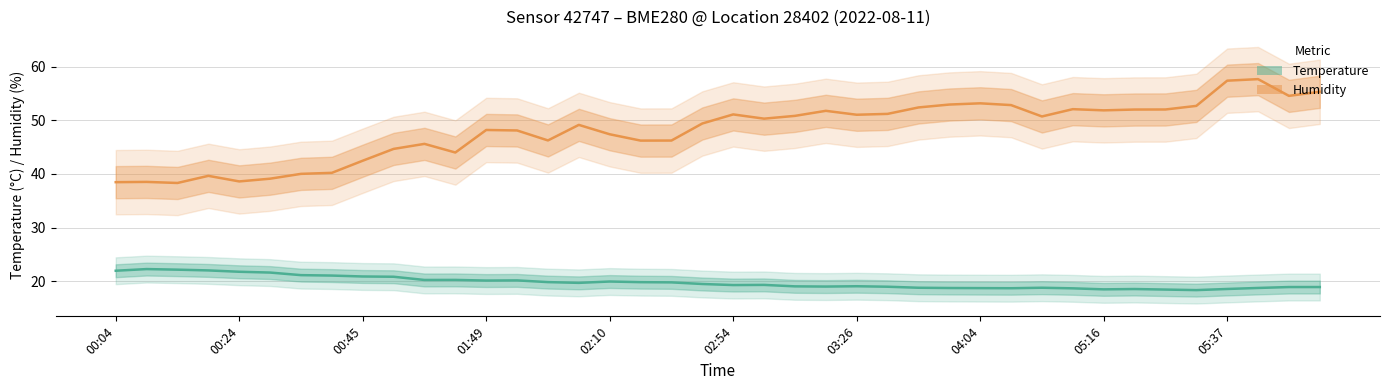

What is the value of the Humidity center point at the 28th from the left?

52.9